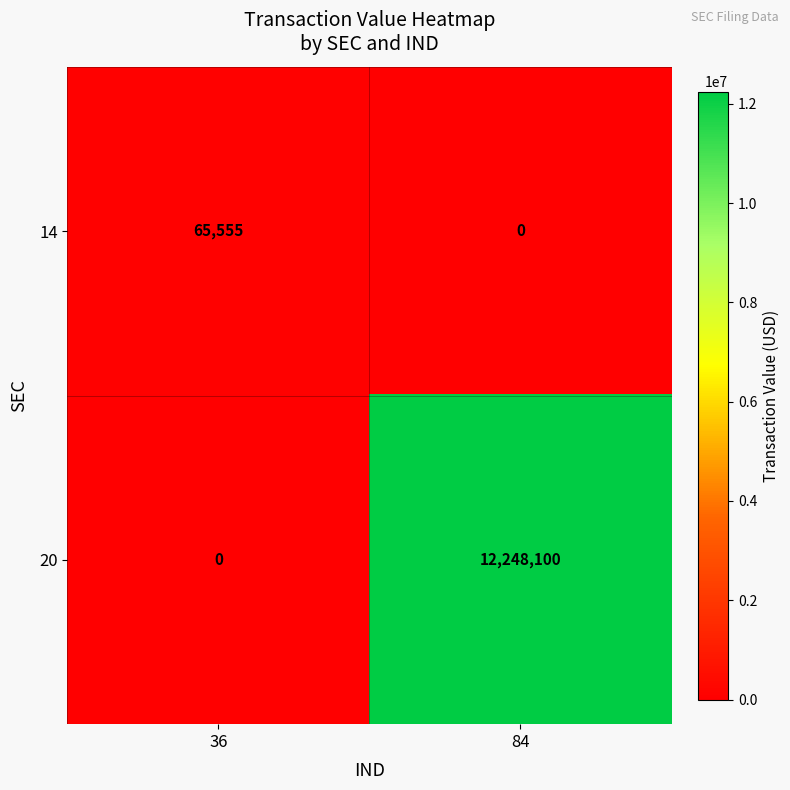

Reading left to right, extract all data points from this chart.

14: 36=65555	84=0
20: 36=0	84=12248100